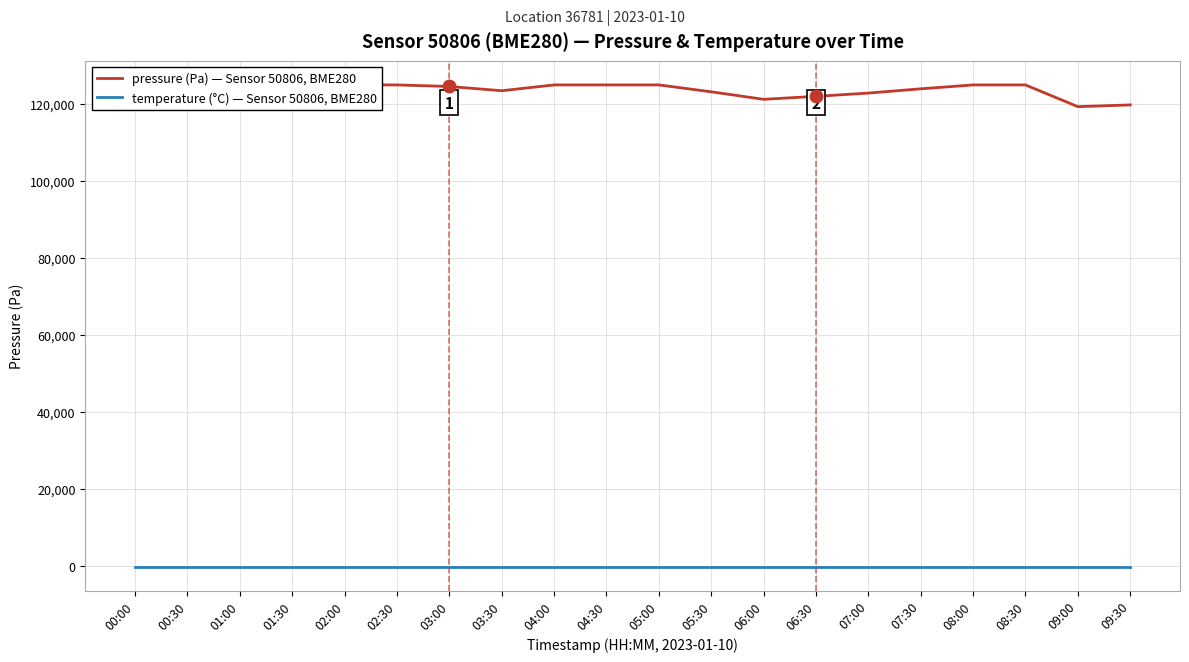

At how many categories does at least one series exceed 110942?

20